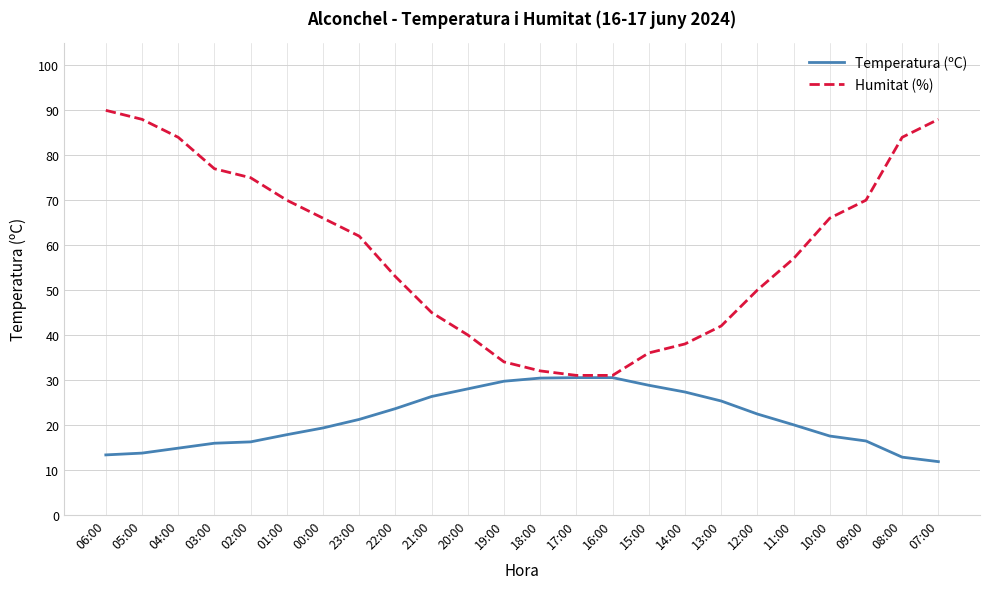

How many lines are shown in the chart?

2